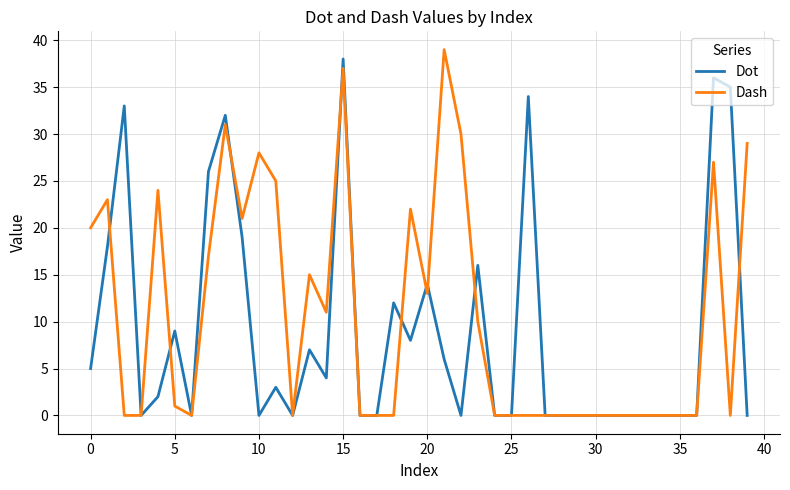

What is the maximum value shown in the chart?

39